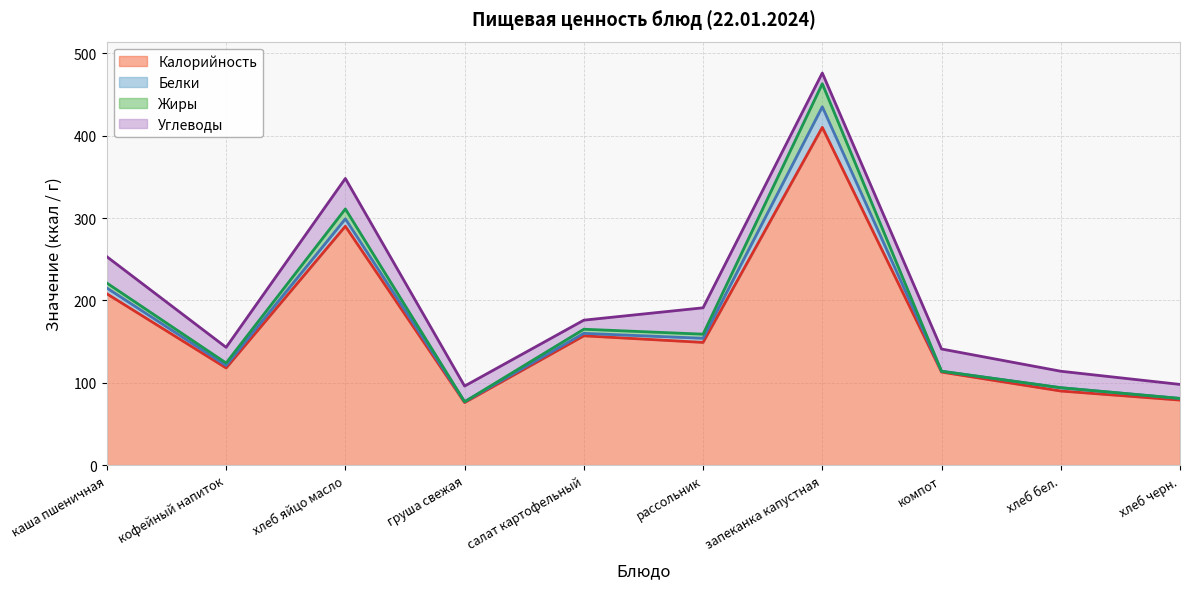

Is it true that Жиры equals 5 at салат картофельный?

True